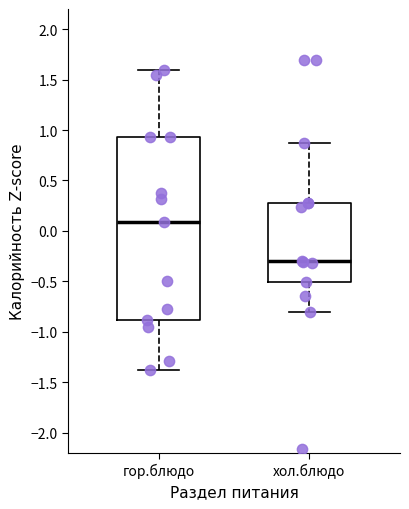

Where is the lower edge of the box for хол.блюдо on the y-axis? The values are not printed on the chart, so give them approximately, as read against the axis.

-0.50